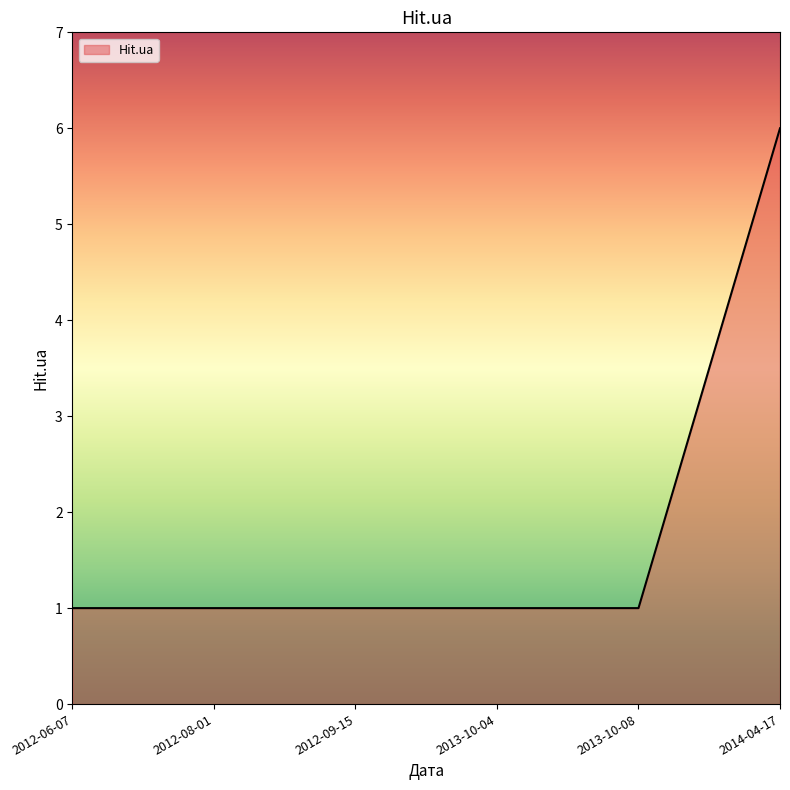

What is the average value?

2